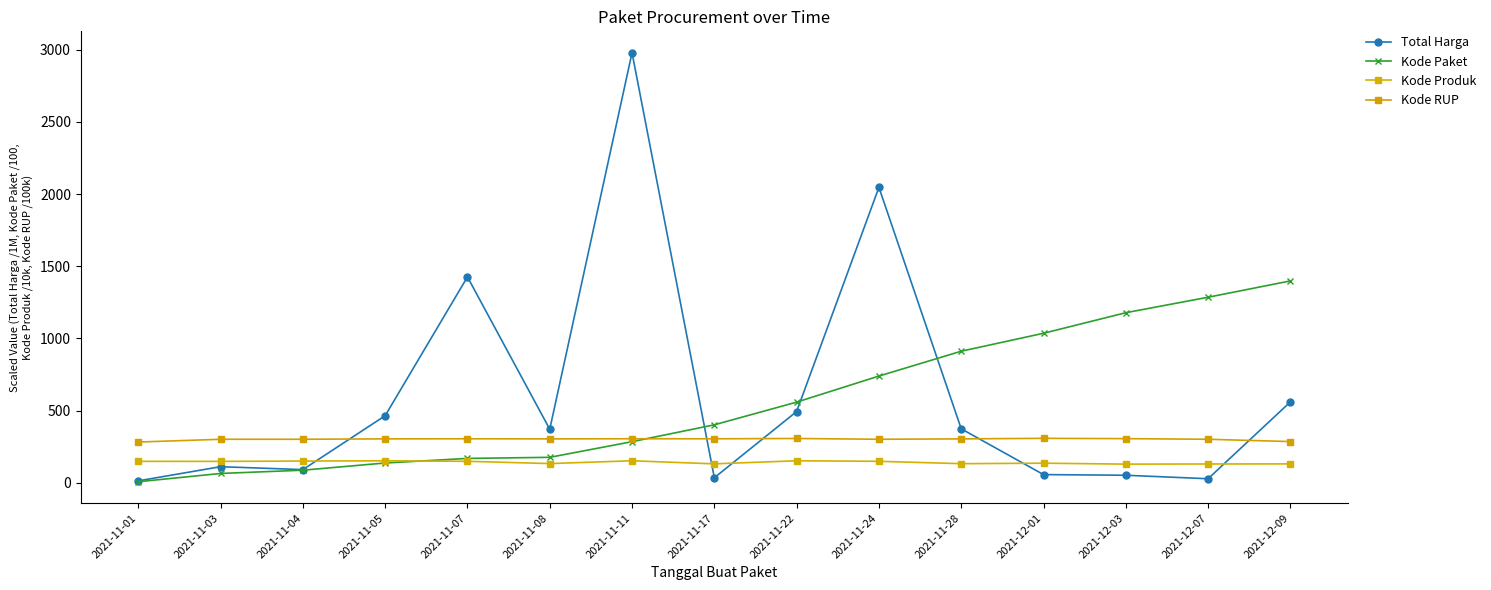

How many values in the Total Harga series are below 370?

7